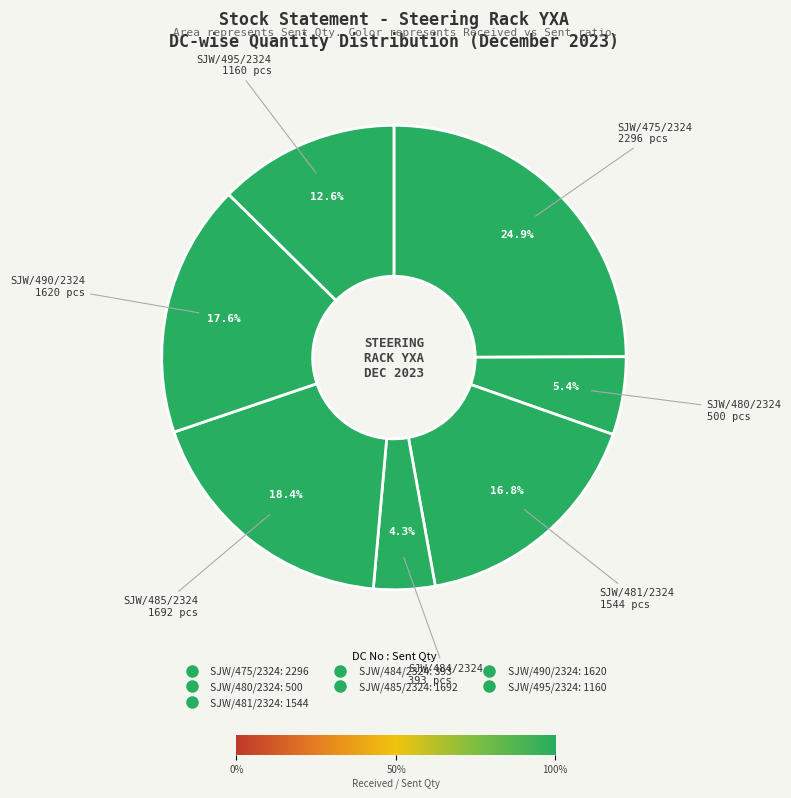

How many segments does this pie chart have?

7